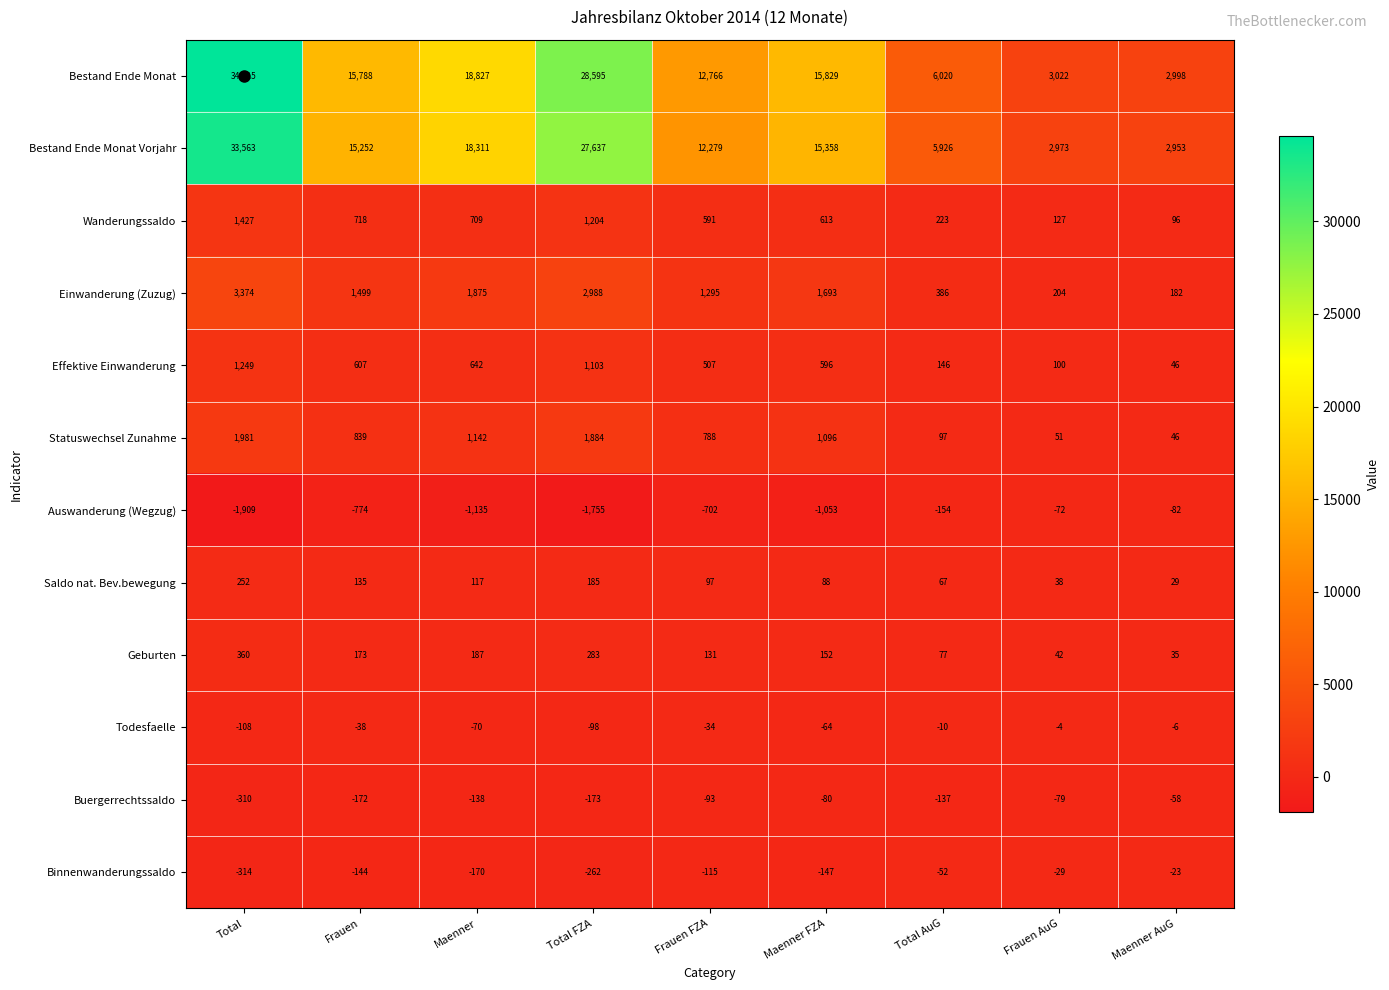

What is the difference between the second highest and second lowest values in the Todesfaelle series?

92